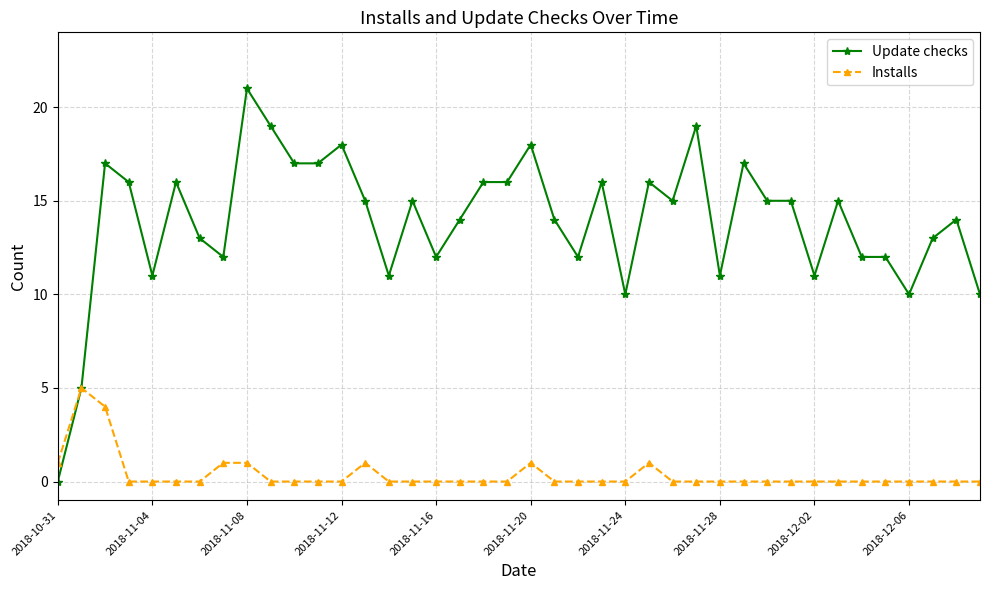

True or false: Update checks has more than 1 interior local peaks.

True